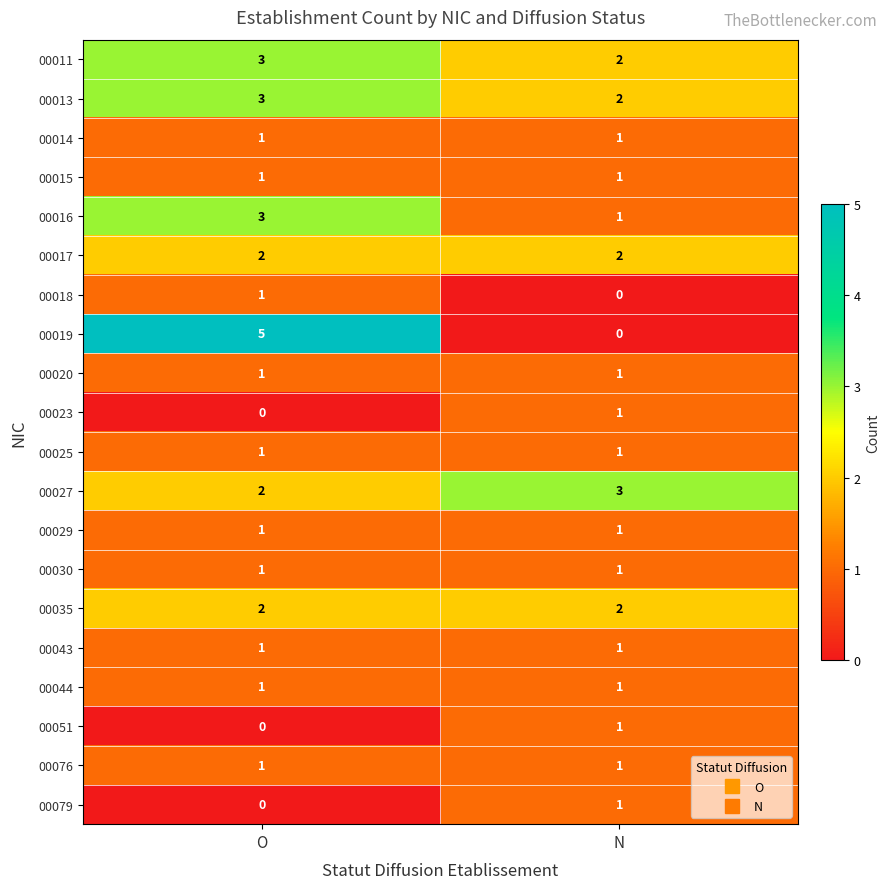

What is the sum of all 00016 values?

4